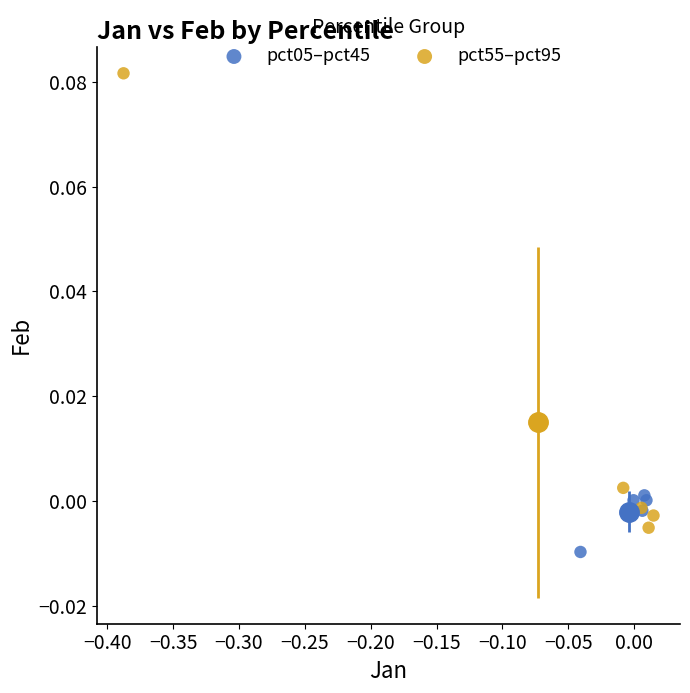

Which series contains the lowest Y value?

pct05–pct45